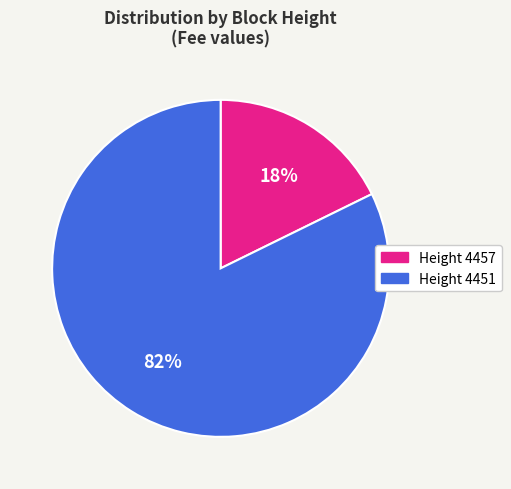

Which category accounts for the majority?

Height 4451